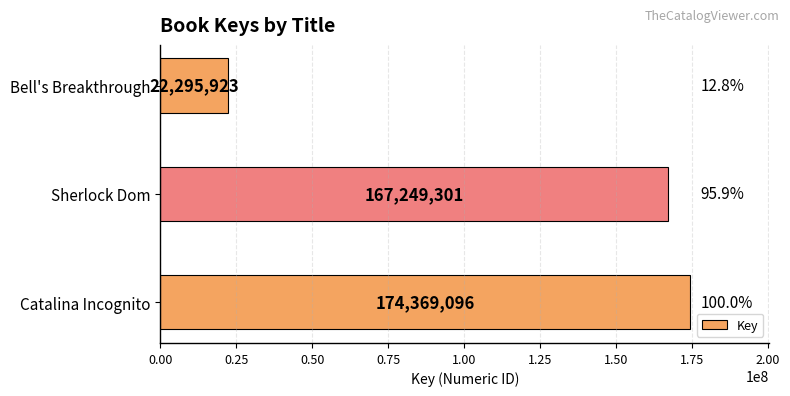

What is the maximum value shown in the chart?

174369096